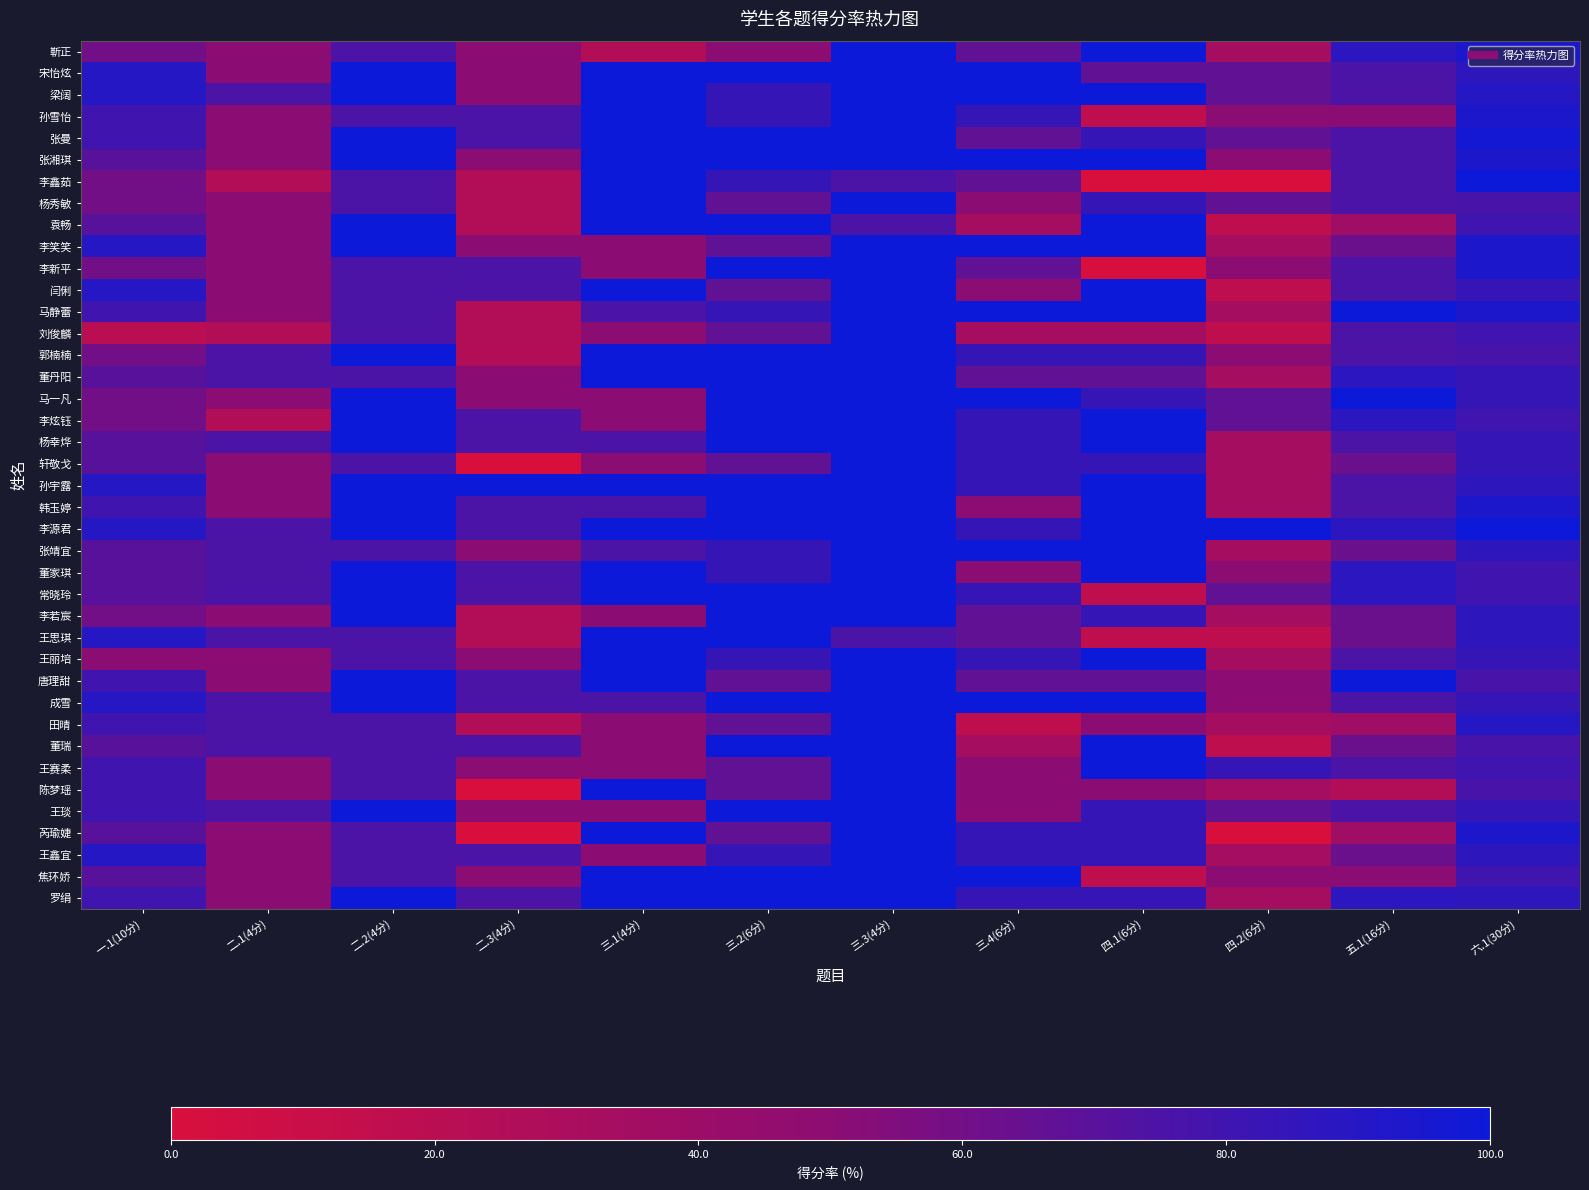

What is the maximum value shown in the chart?

100.0